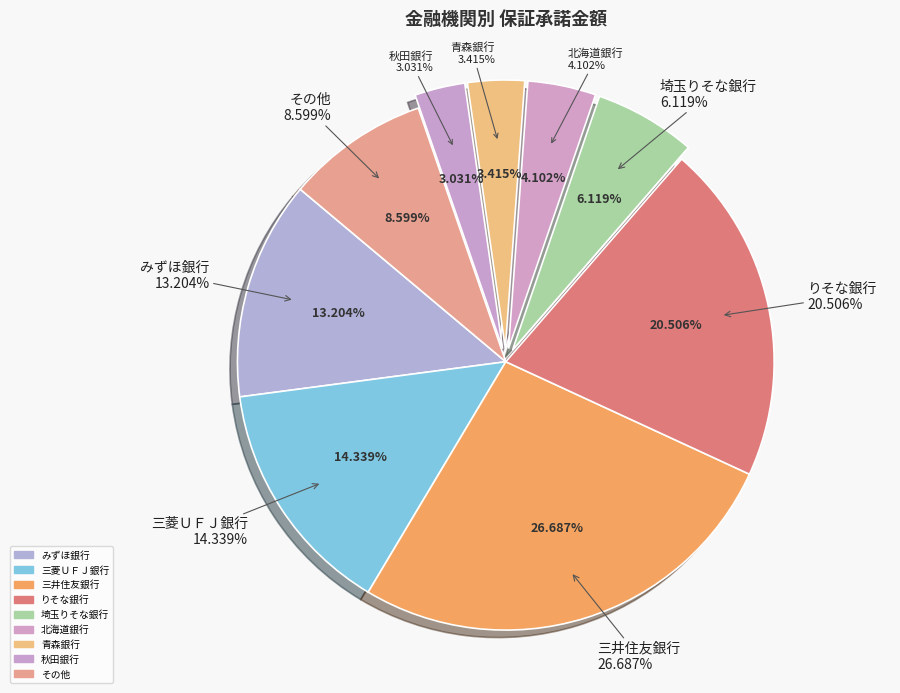

Approximately how many times larger is the value at みずほ銀行 compared to 秋田銀行?

4.4